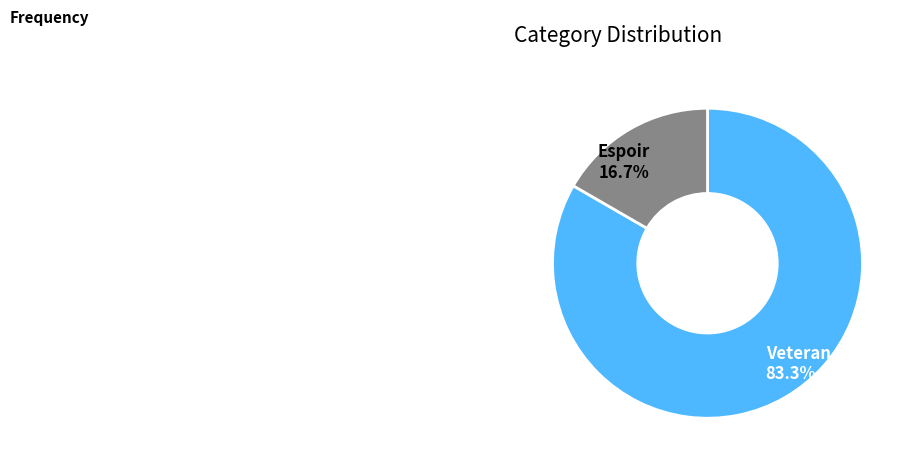

What percentage do Veteran and Espoir together represent?

100.0%